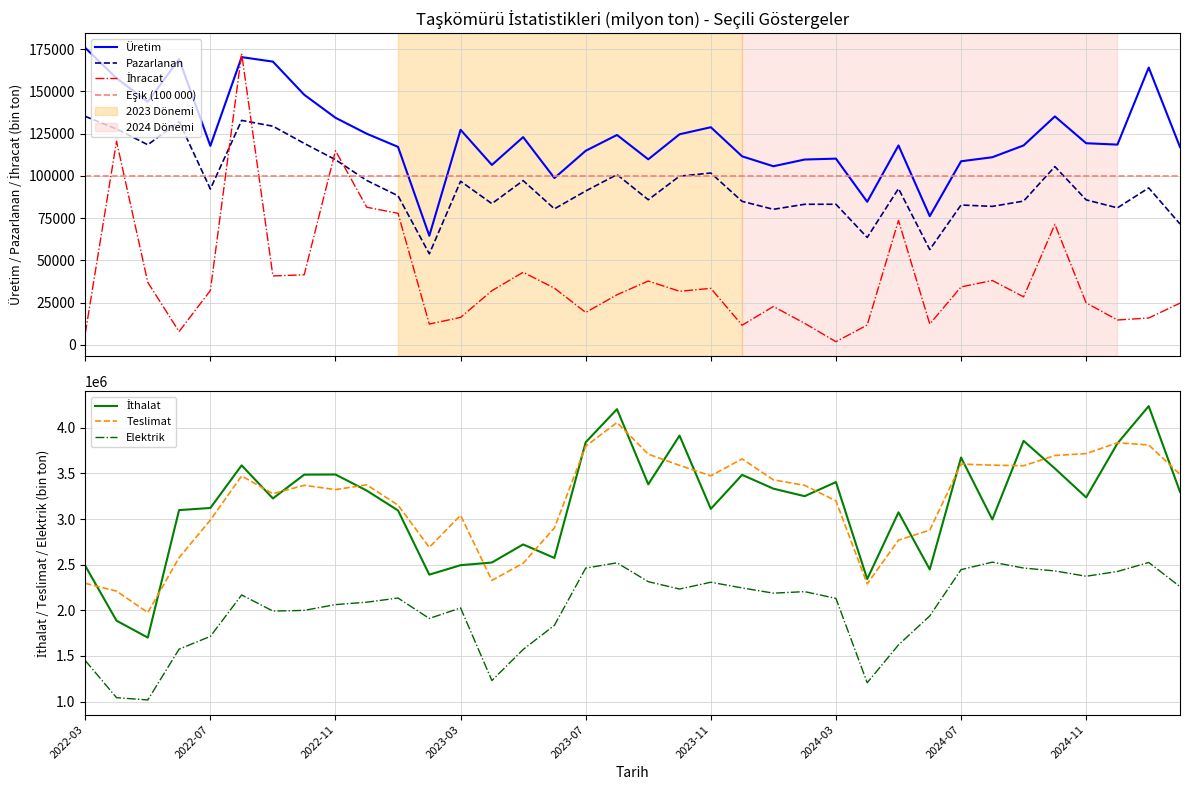

Where is the first local maximum for Üretim?

2022-06